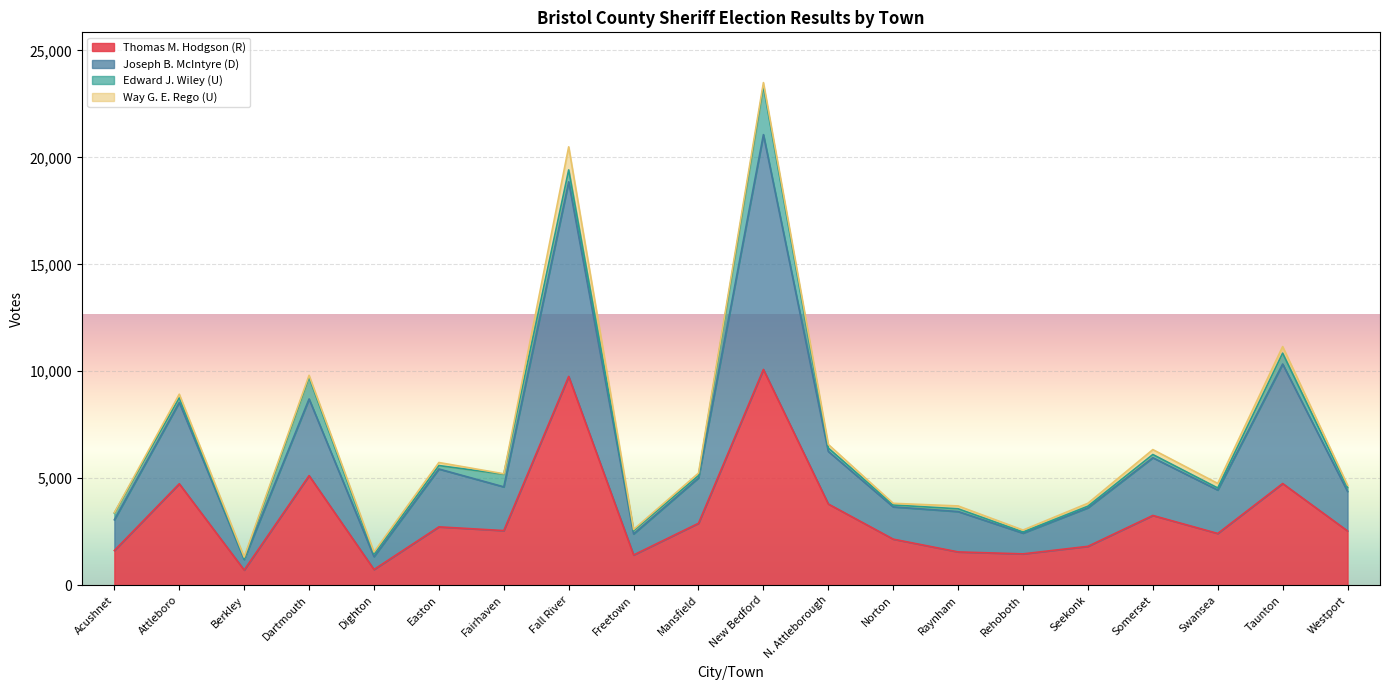

At which category is the sum across all series the highest?

New Bedford